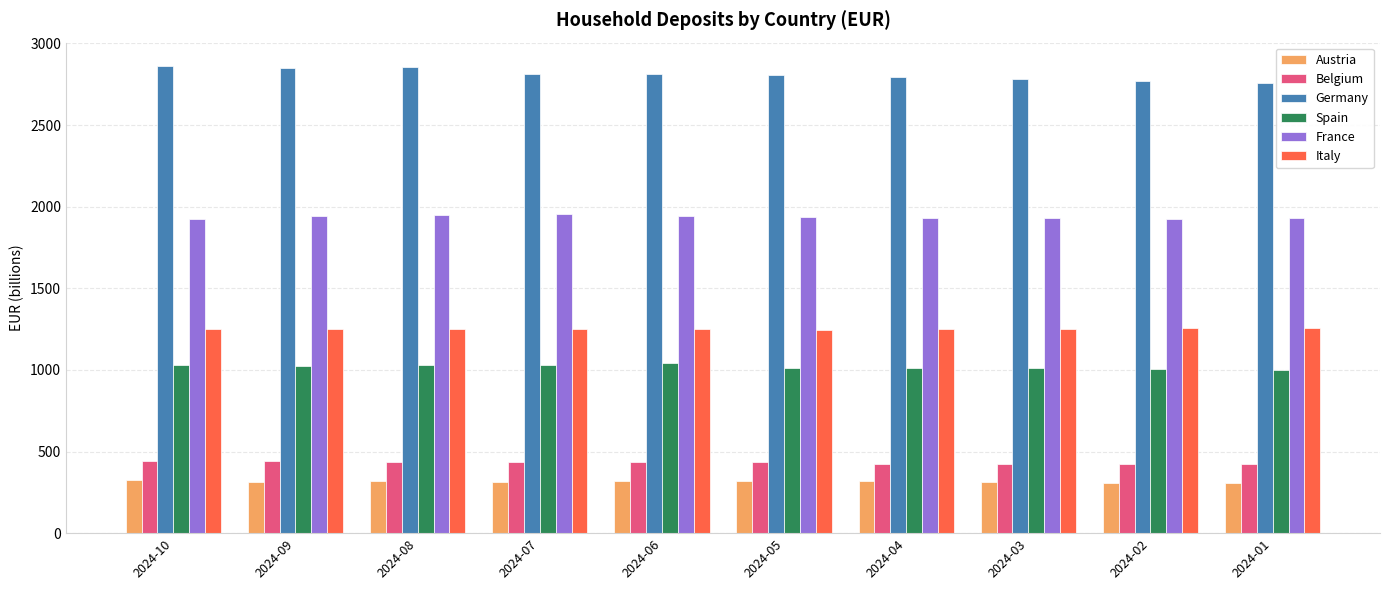

Is the value of Italy at 2024-03 greater than the value of Austria at 2024-07?

Yes